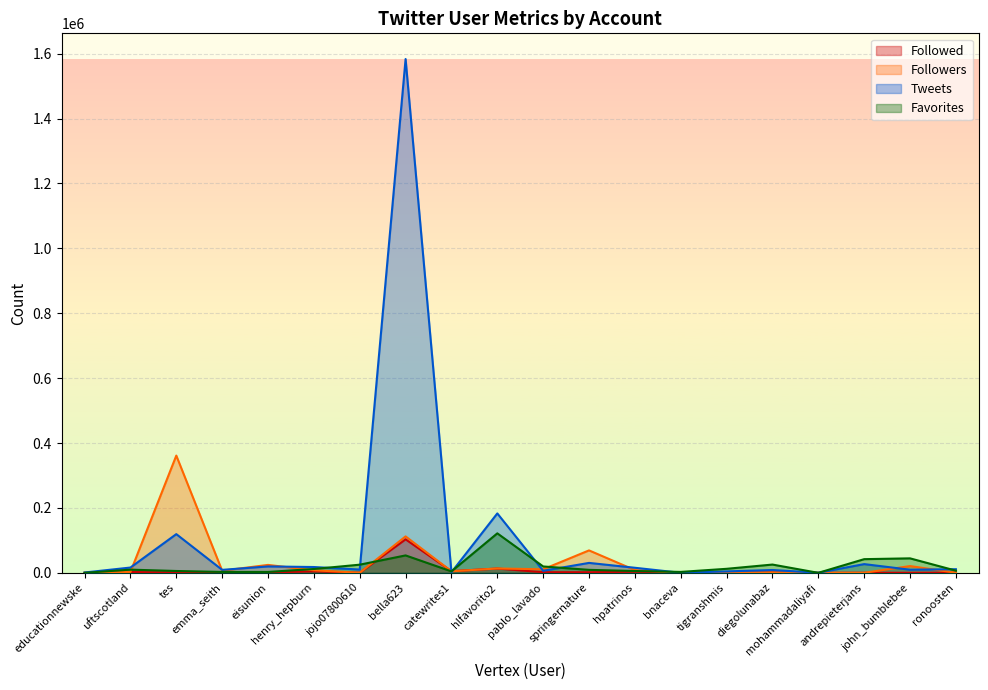

Where is the first local maximum for Tweets?

tes